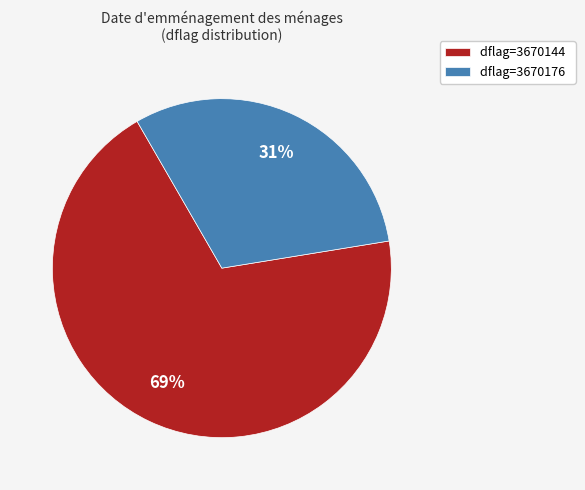

What percentage is the dflag=3670176 slice, to the nearest percent?

31%